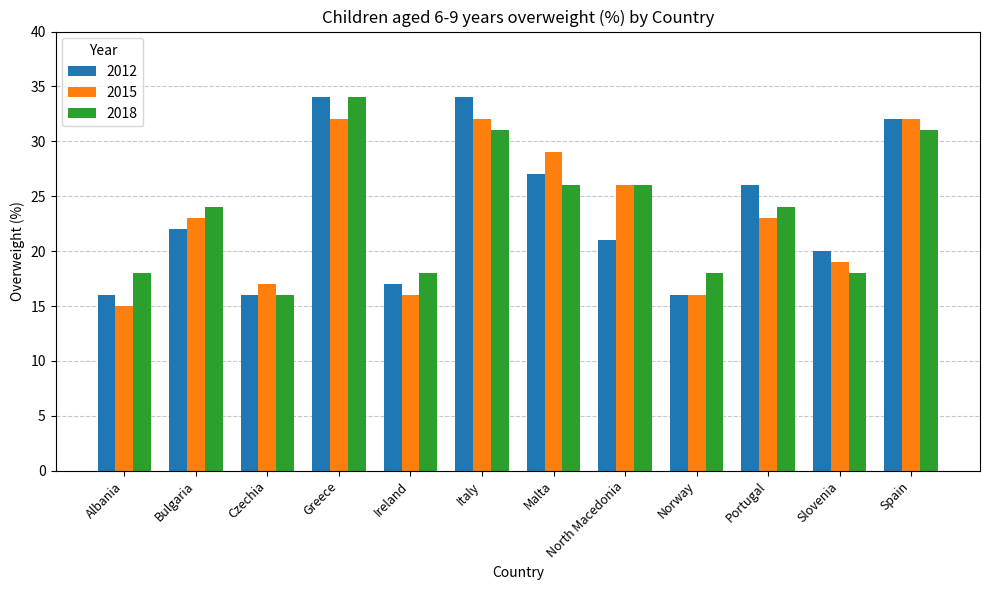

Is it true that 2015 equals 32 at Greece?

True